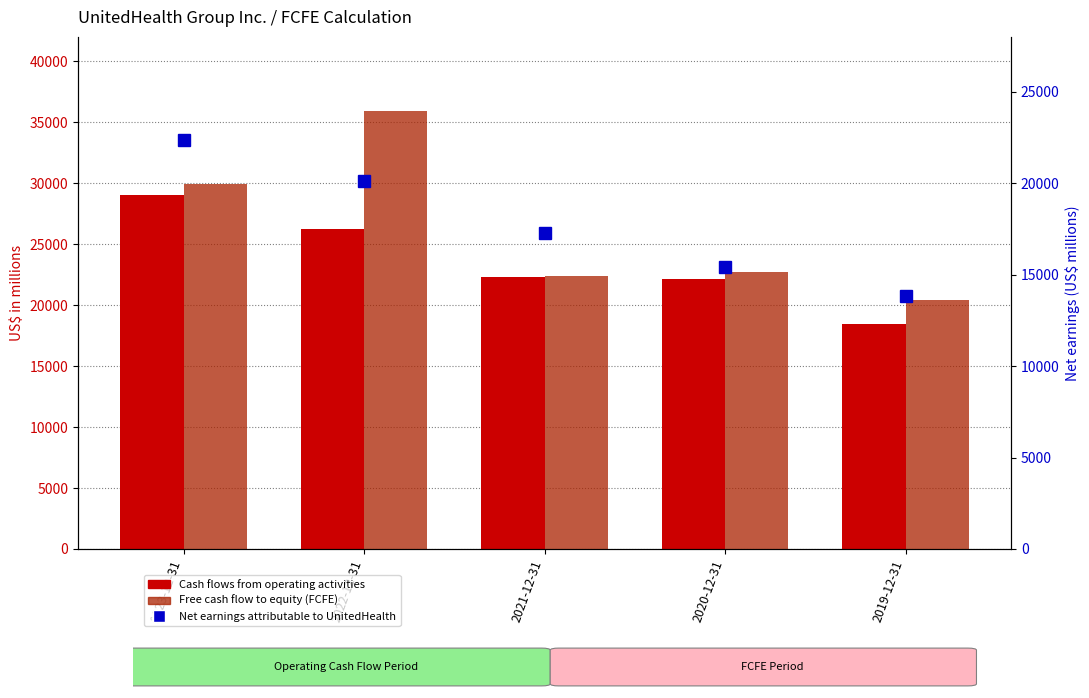

What is the difference between the Cash flows from operating activities values at 2022-12-31 and 2021-12-31?

3863